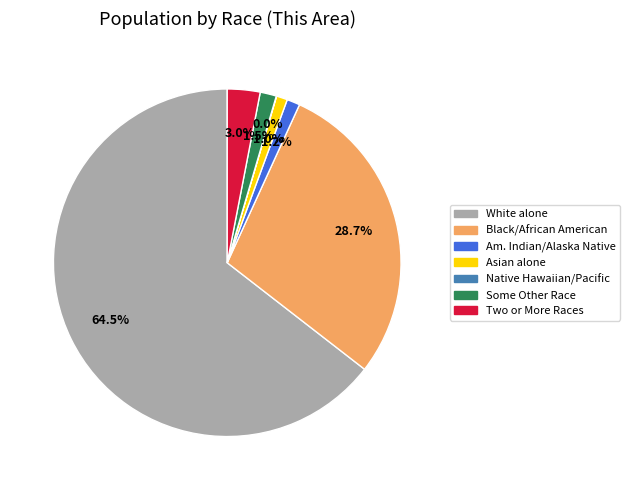

Is there a majority slice in this chart?

Yes